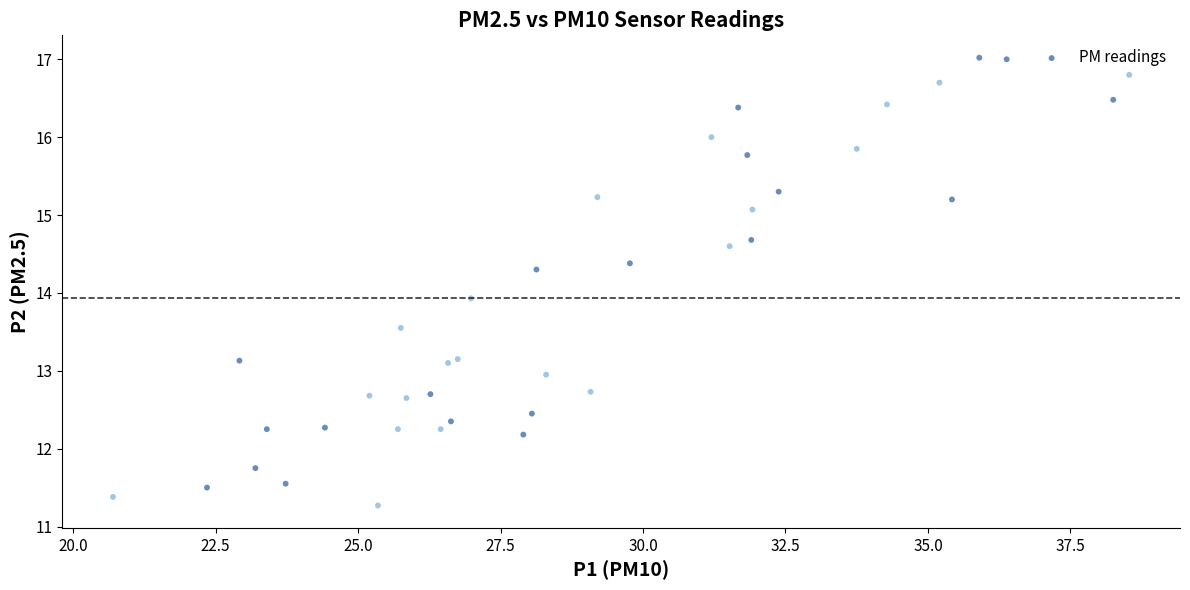

What Y value in the scatter plot is closest to 14?

13.9